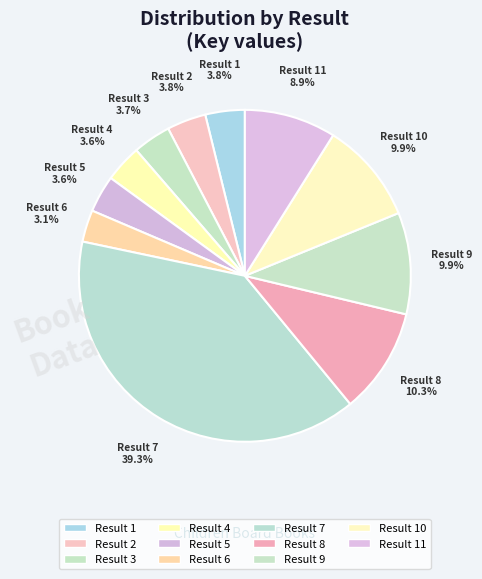

Does Result 11 represent more than half of the total?

No